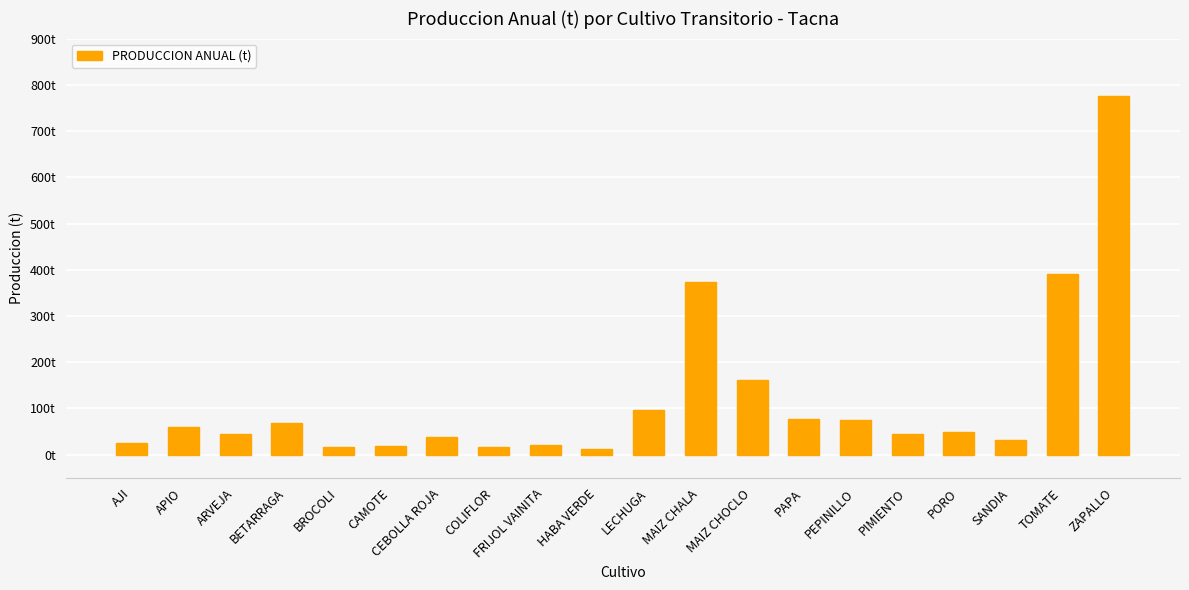

Are the bars horizontal?

No